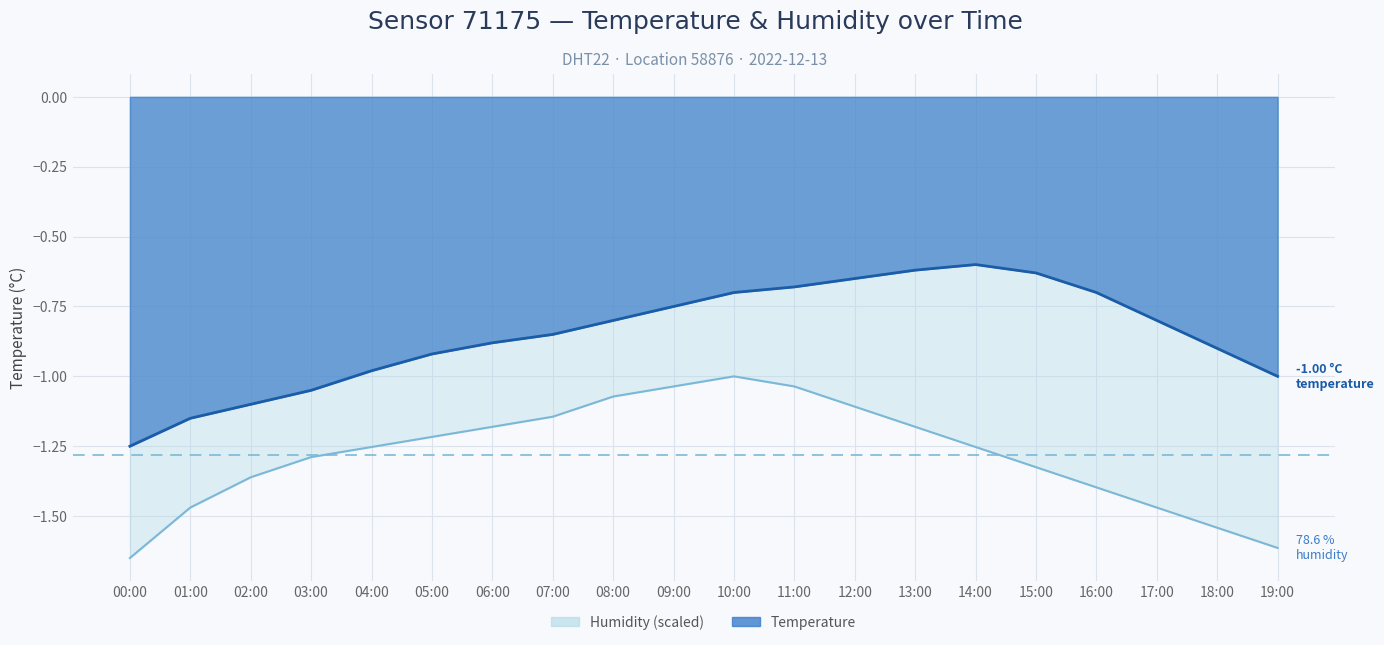

Rank the series by their maximum value, from highest to lowest.

temperature, humidity